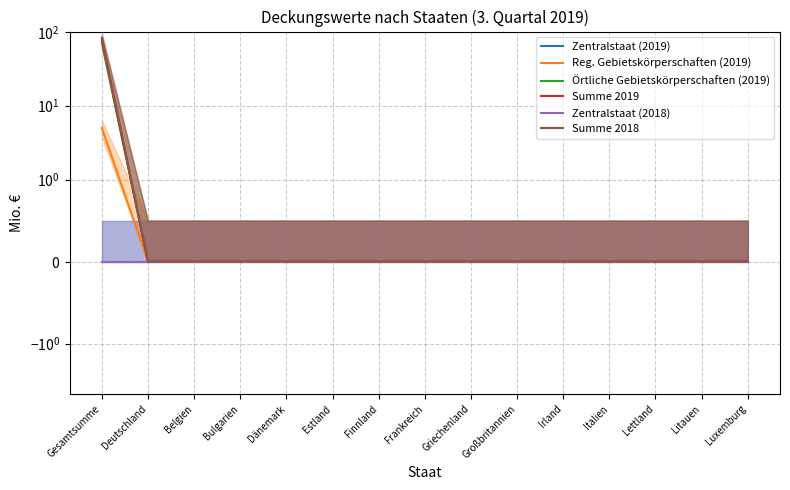

Is it true that Örtliche Gebietskörperschaften (2019) equals 0.0 at Lettland?

True